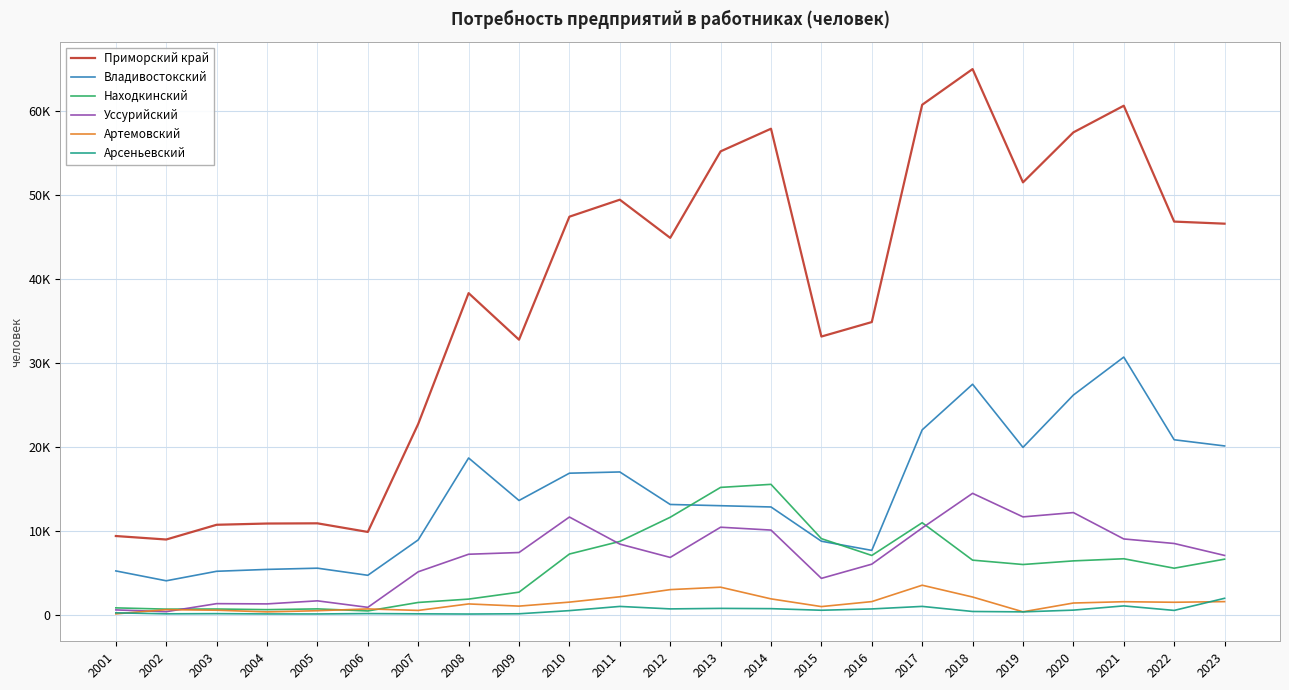

The value of Артемовский at 2021 is 1566. True or false?

True